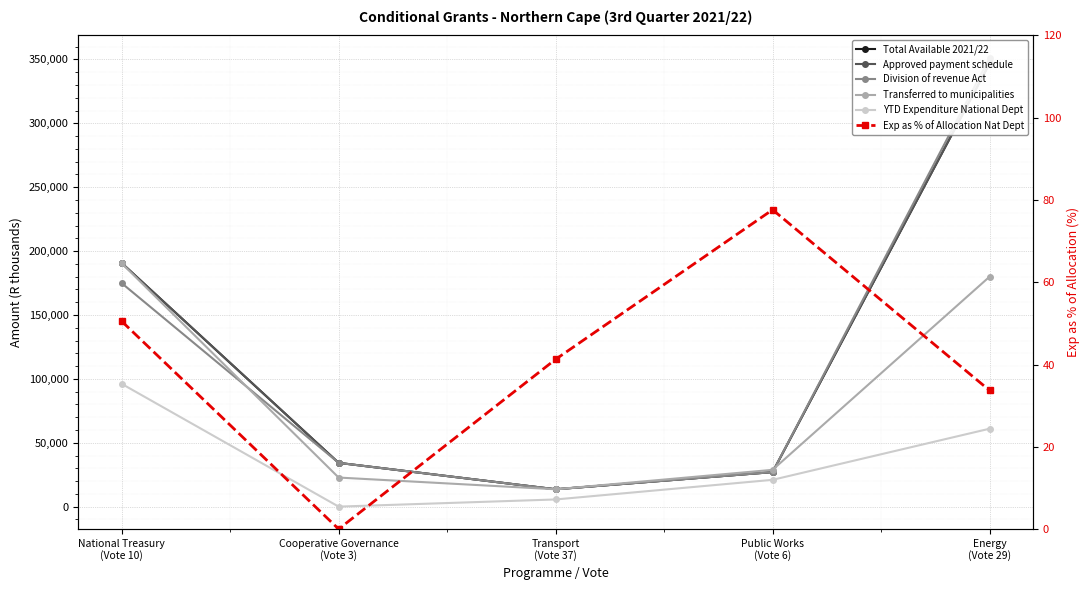

What position from the right is National Treasury
(Vote 10)?

5